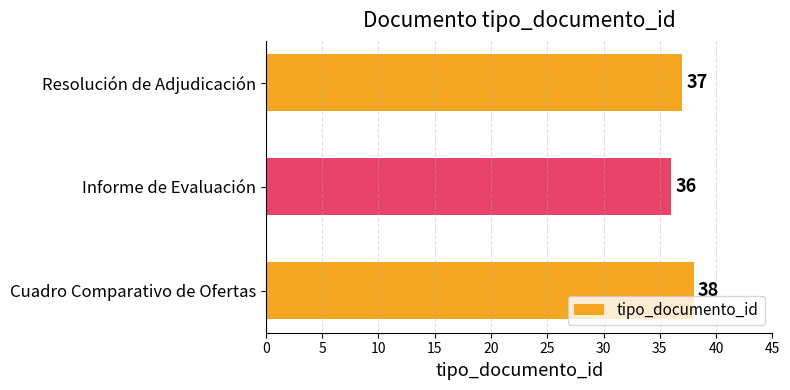

Reading top to bottom, transcribe all the data shown in this chart.

Resolución de Adjudicación=37	Informe de Evaluación=36	Cuadro Comparativo de Ofertas=38